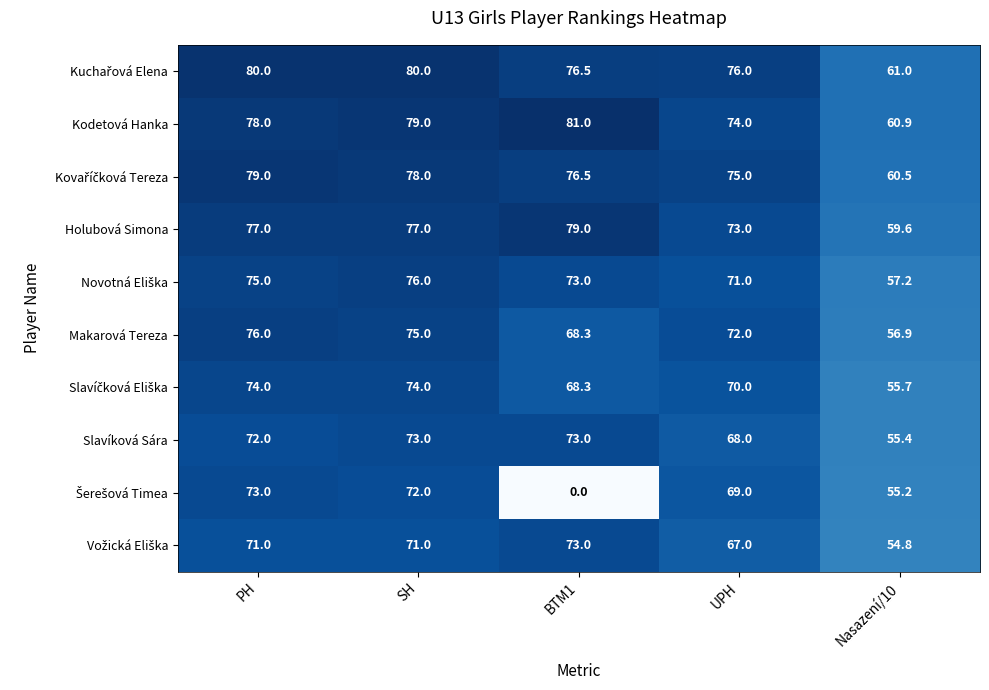

Which label corresponds to the largest value in the chart?

BTM1